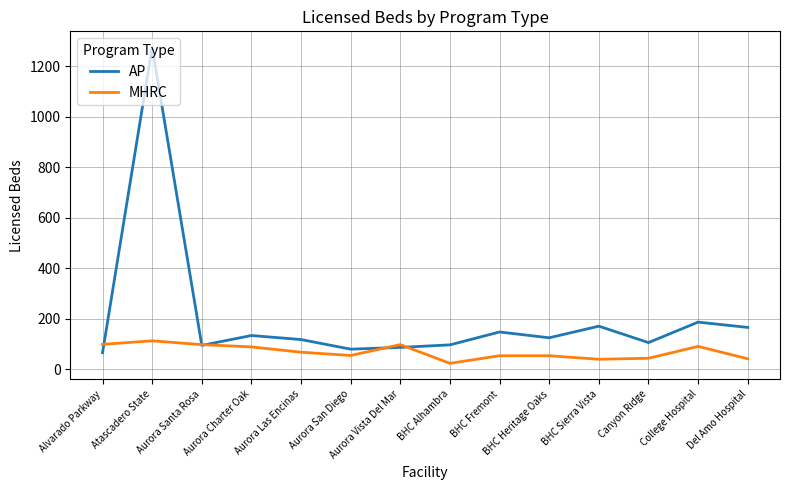

What is the smallest value displayed?

24